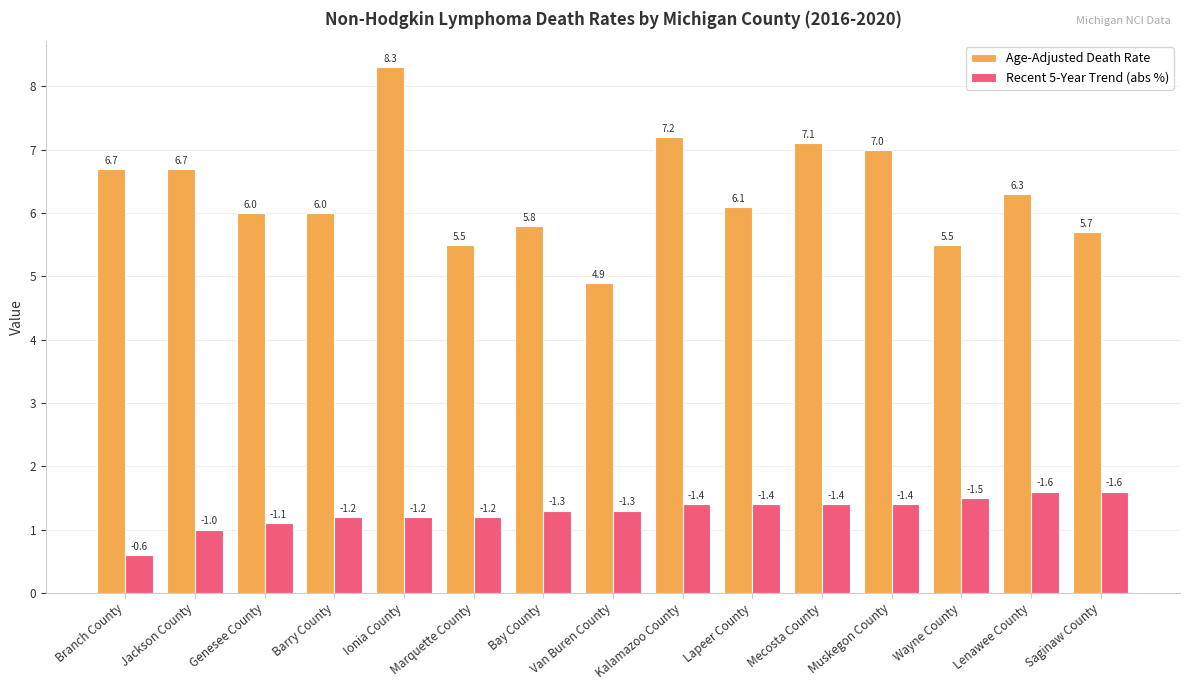

How many groups of bars are there?

15